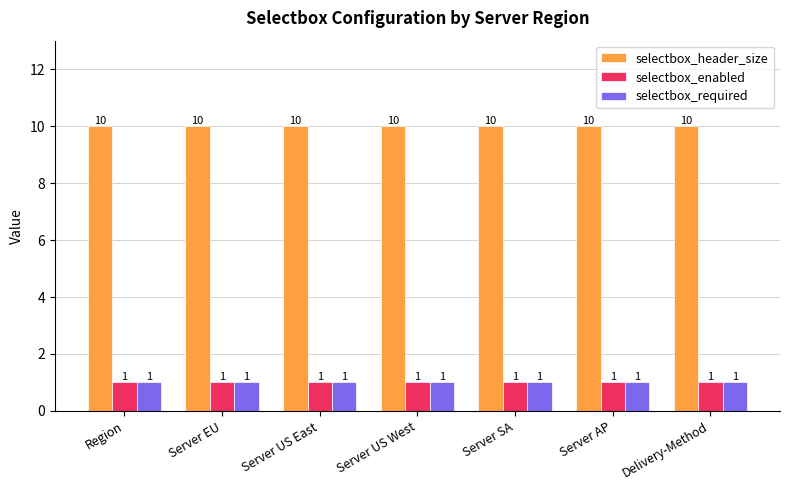

Which series has the largest total across all categories?

selectbox_header_size